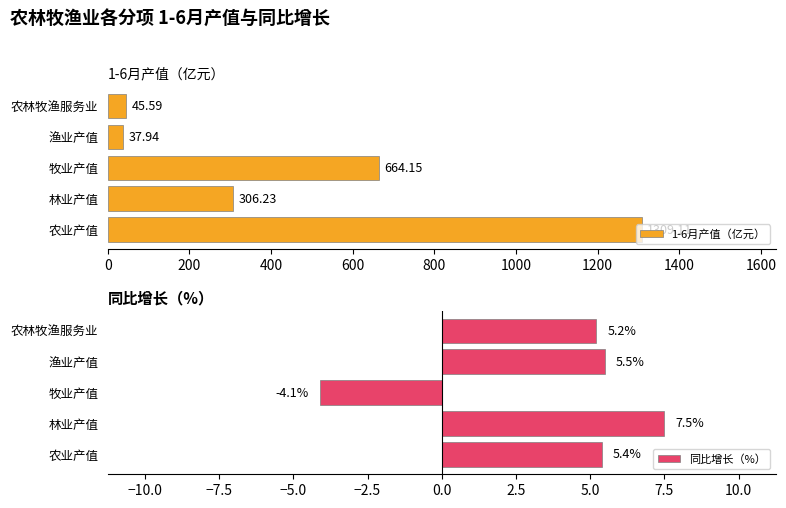

What is the sum of the 1-6月产值（亿元） values at 农业产值 and 林业产值?

1615.3